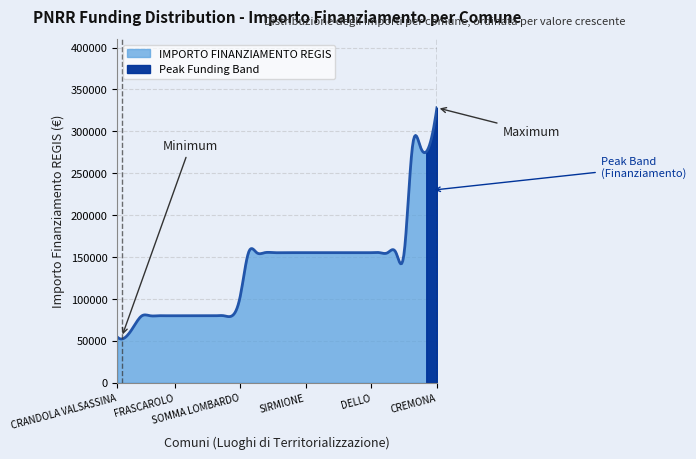

What is the highest value of the IMPORTO FINANZIAMENTO REGIS series?

328160.0